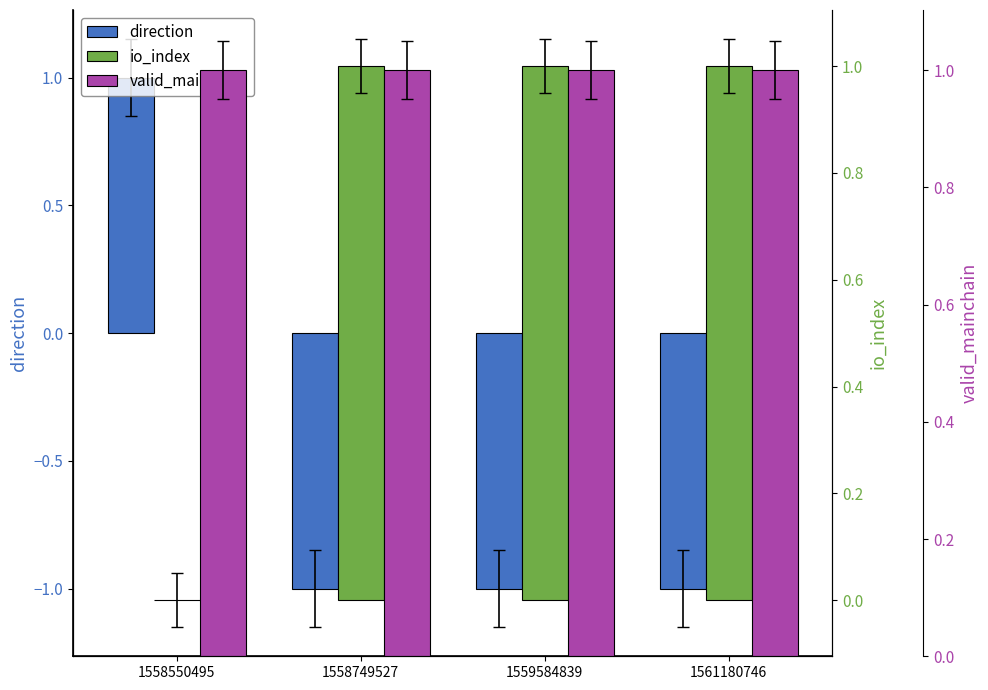

What is the value of the io_index bar at the 3rd from the left?

1